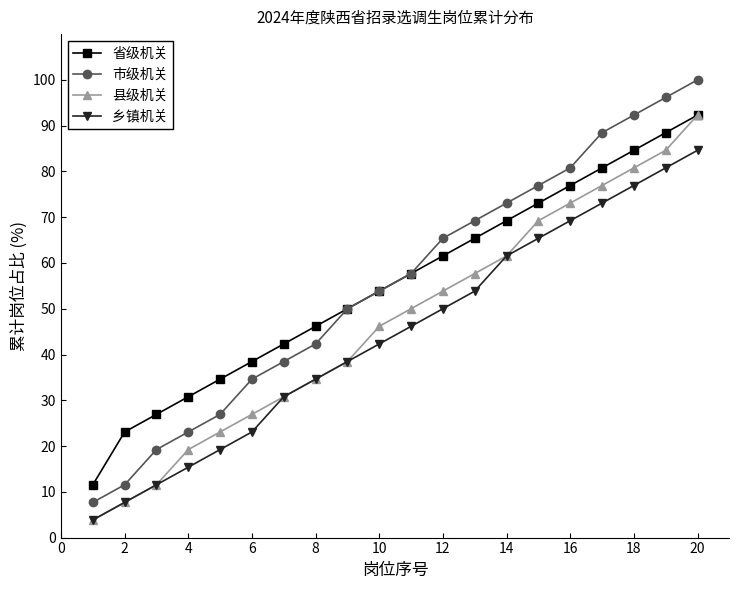

True or false: 乡镇机关 and 市级机关 intersect in this chart.

False